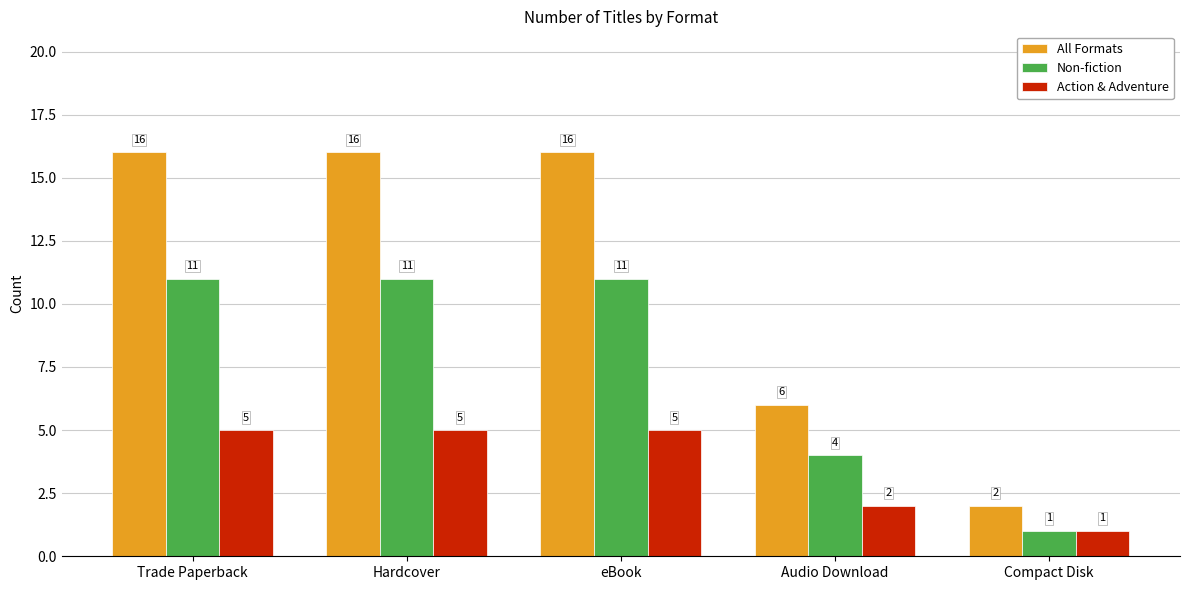

What is the difference between the second highest and second lowest values in the Non-fiction series?

7